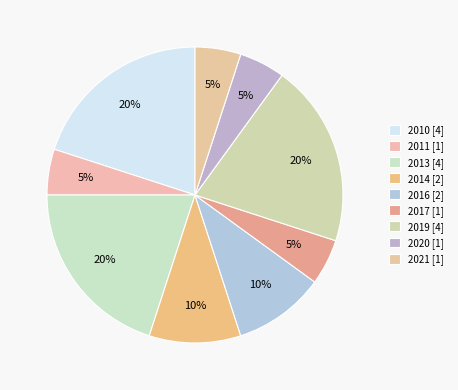

Count the number of slices in the pie.

9